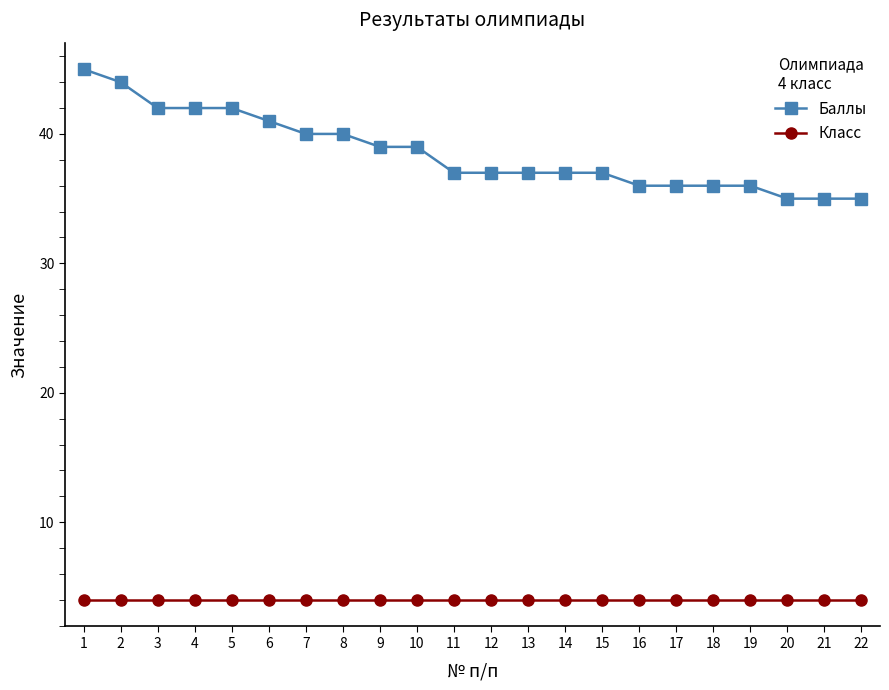

List the series in order of their peak value, highest first.

Баллы, Класс